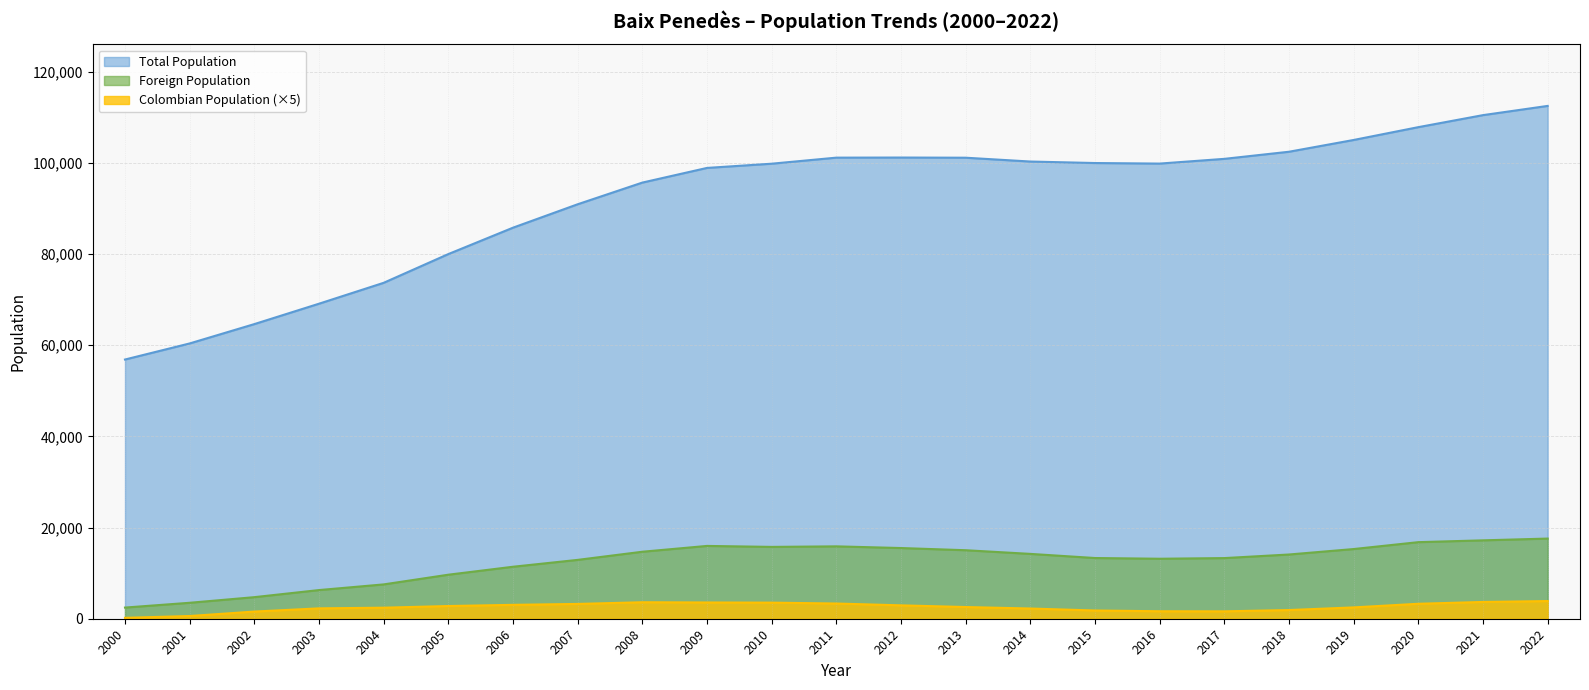

True or false: Total Population and Colombian Population intersect in this chart.

False